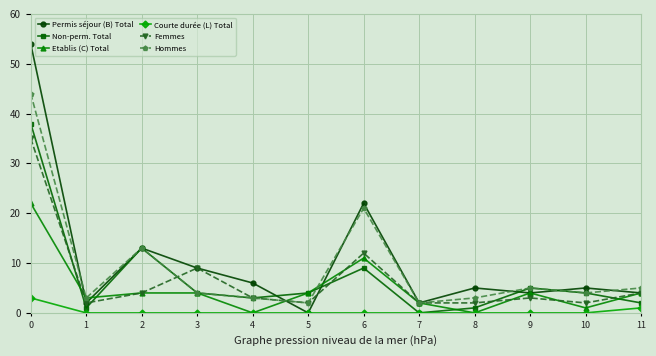

The Non-perm. Total series shows 4 at 3. True or false?

True